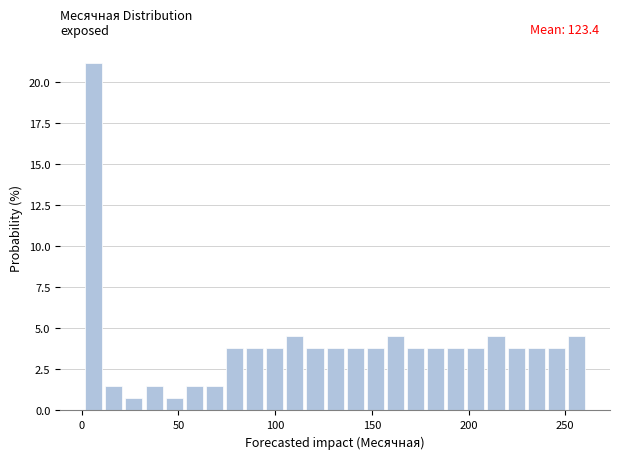

Read against the x-axis, roughly where is the centre of the tallest bar?

5